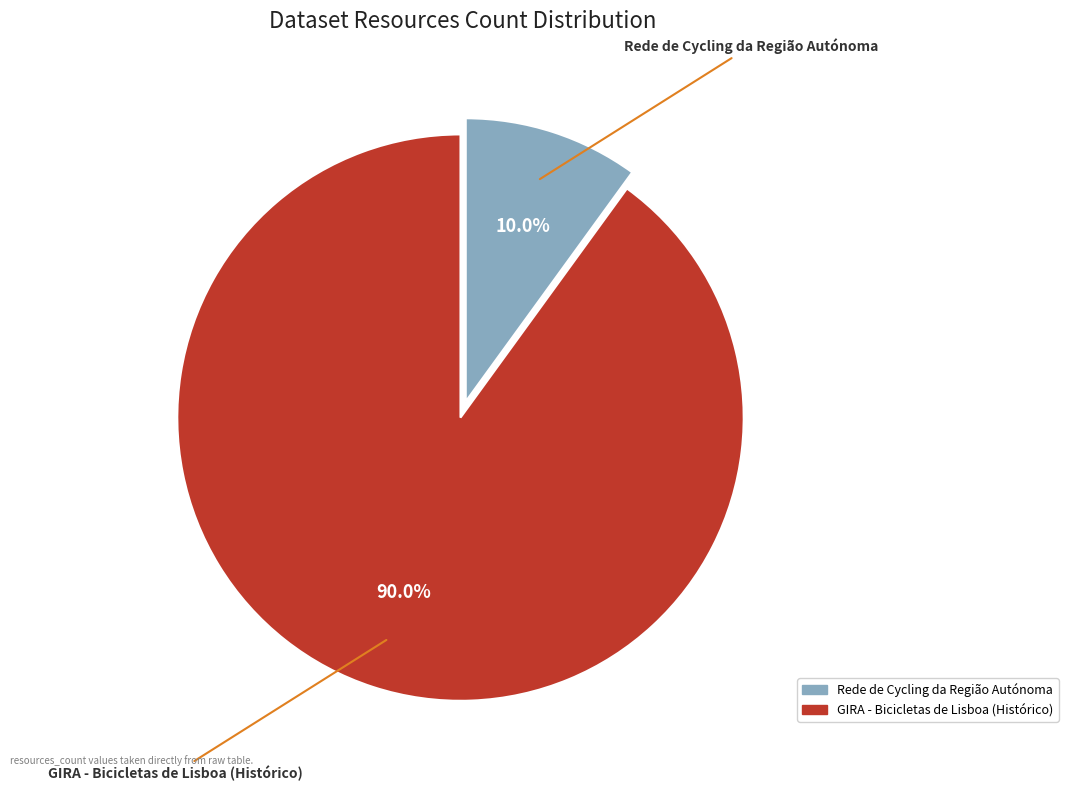

True or false: Rede de Cycling da Região Autónoma accounts for 17% of the total.

False